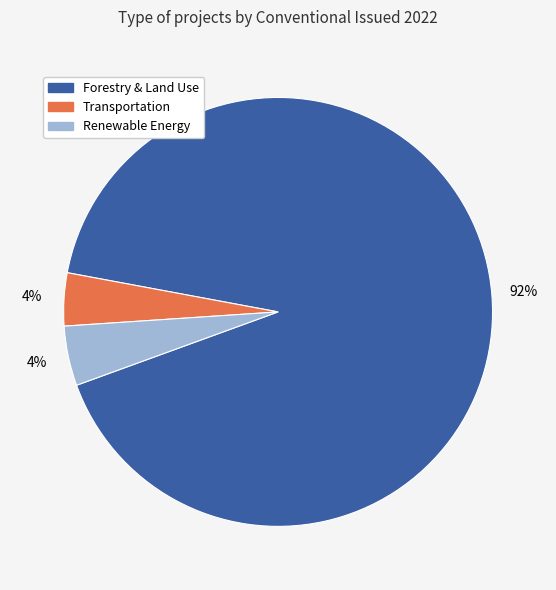

Is there a majority slice in this chart?

Yes